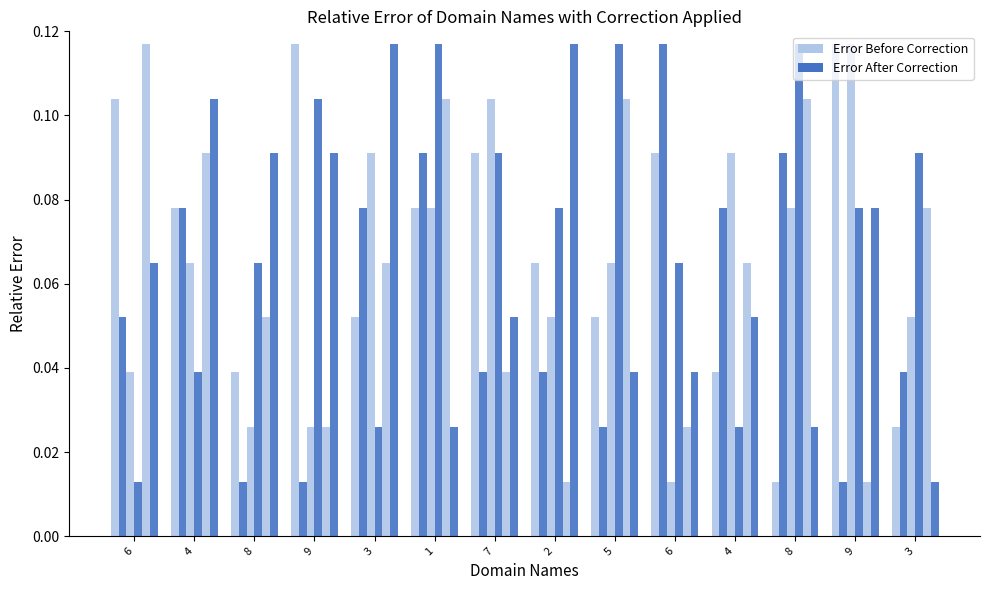

Which series changed the most between 4 and 4?

Error After Correction